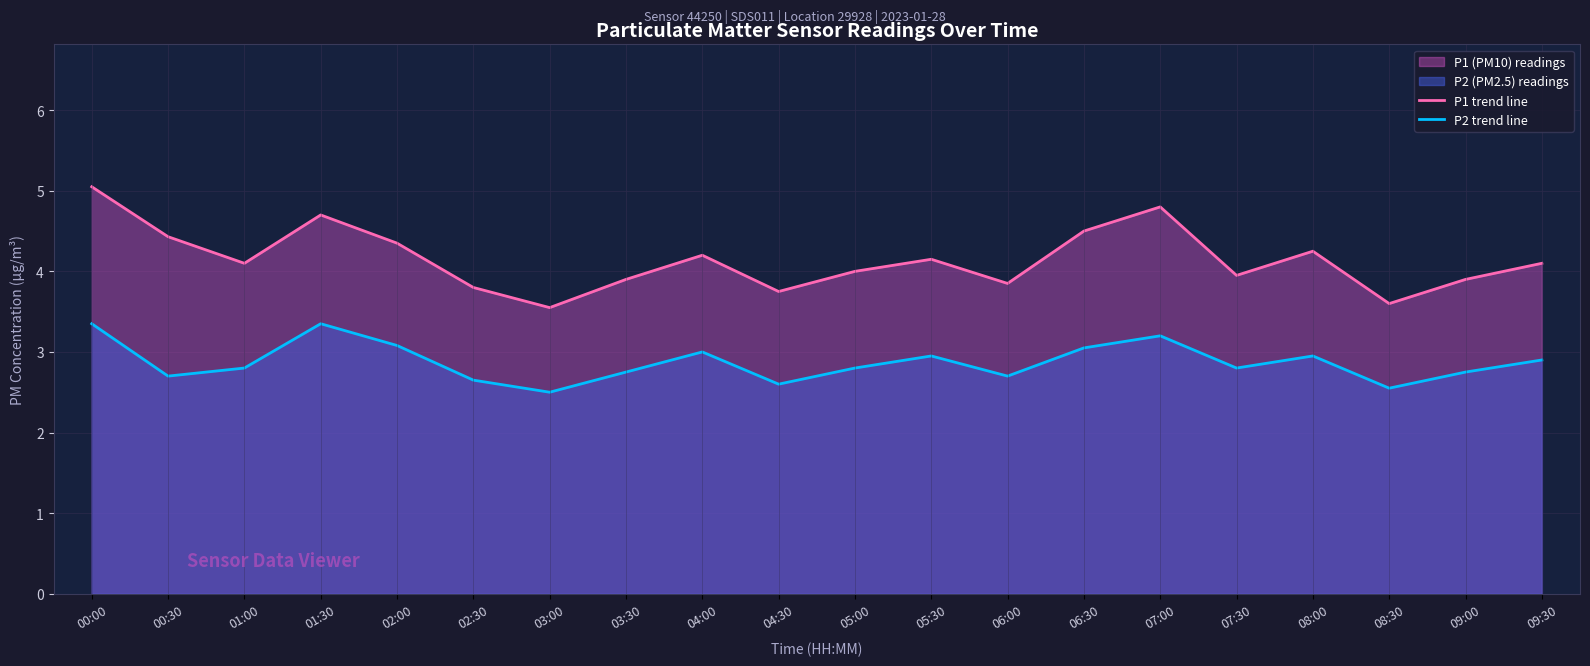

True or false: P2 trend line and P1 trend line cross at least once.

False